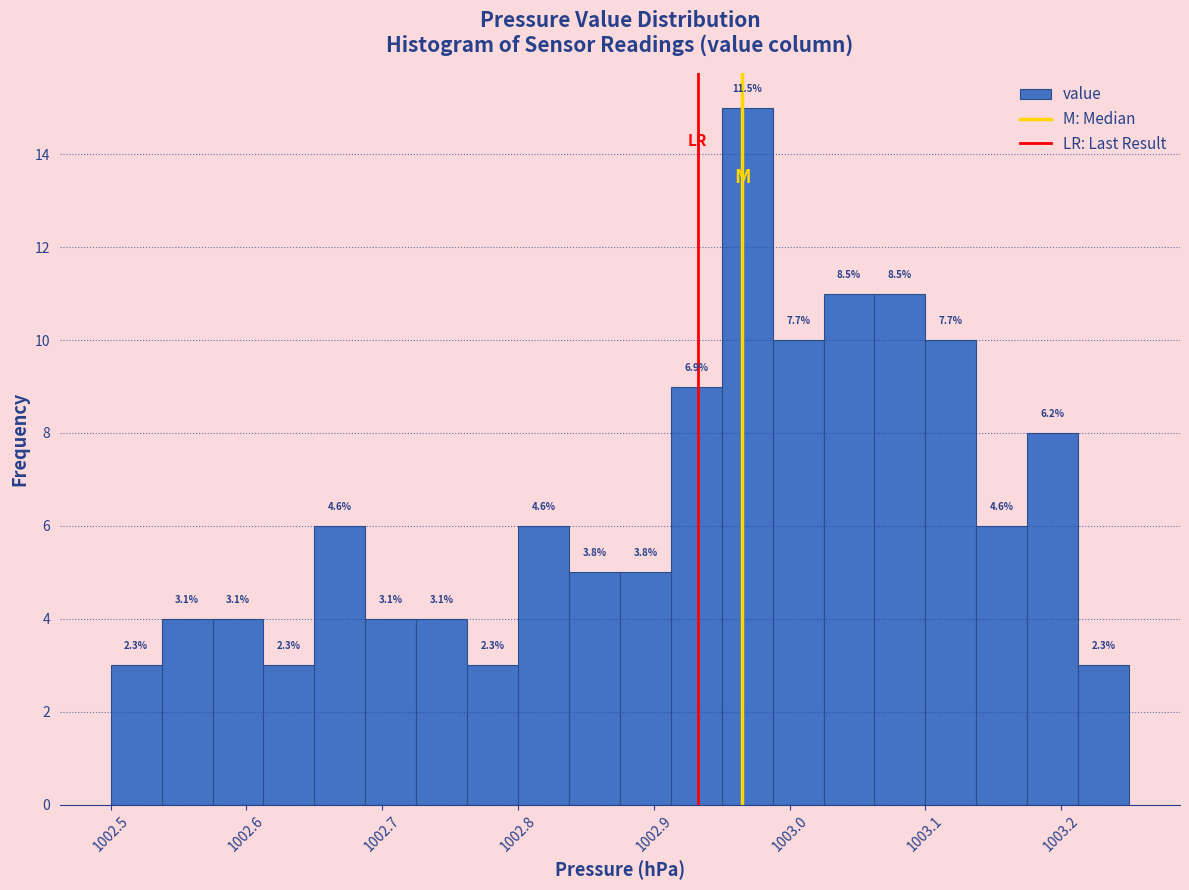

Around what value on the x-axis is the tallest bar? Give the approximate position of its centre, as read against the axis.

1002.97